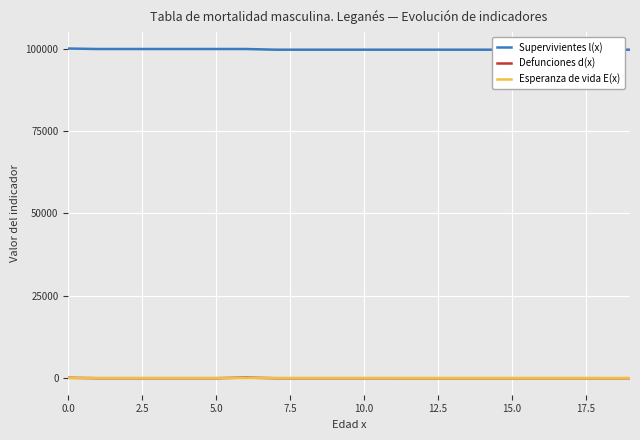

Reading left to right, list all the values displayed in this chart.

Supervivientes l(x): 100000.0	99858.5	99858.5	99858.5	99858.5	99858.5	99858.5	99654.1	99654.1	99654.1	99654.1	99654.1	99654.1	99654.1	99654.1	99654.1	99654.1	99654.1	99654.1	99654.1
Defunciones d(x): 141.5	0.0	0.0	0.0	0.0	0.0	204.3	0.0	0.0	0.0	0.0	0.0	0.0	0.0	0.0	0.0	0.0	0.0	0.0	0.0
Esperanza de vida E(x): 82.9	82.0	81.0	80.0	79.0	78.0	77.0	76.2	75.2	74.2	73.2	72.2	71.2	70.2	69.2	68.2	67.2	66.2	65.2	64.2